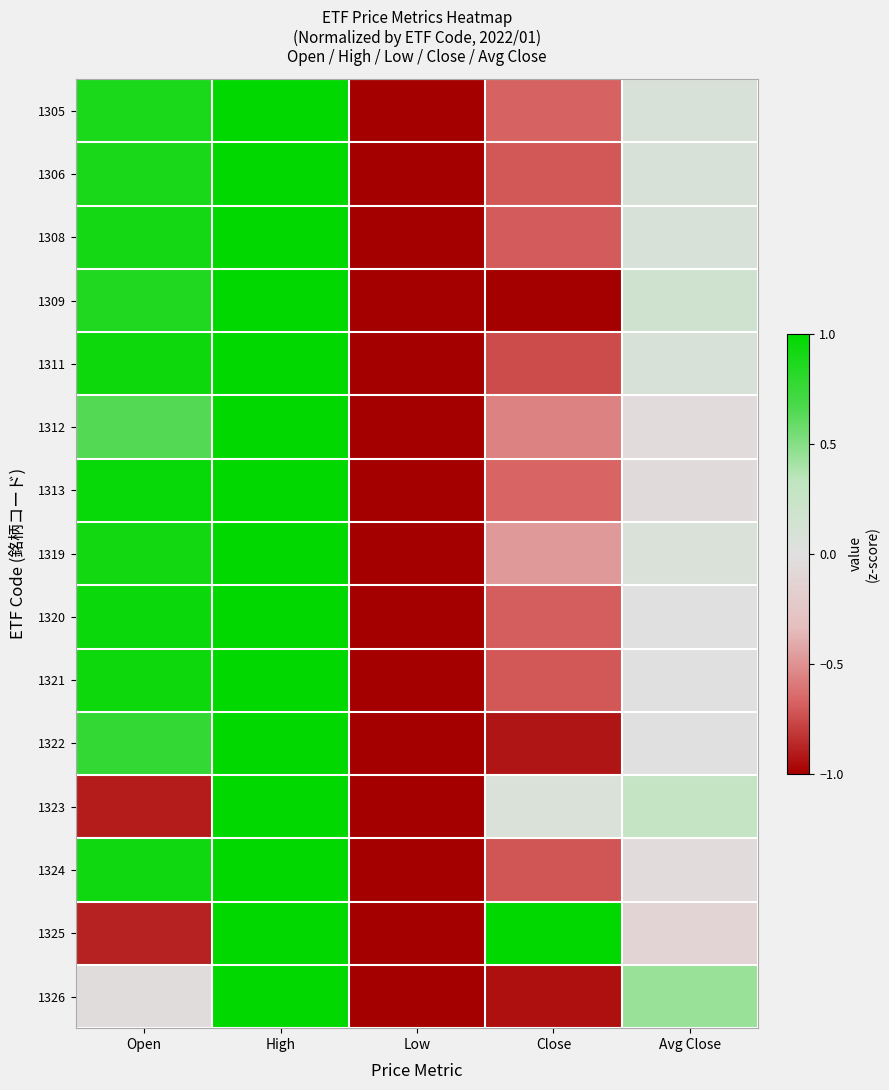

What is the maximum value shown in the chart?

1.0